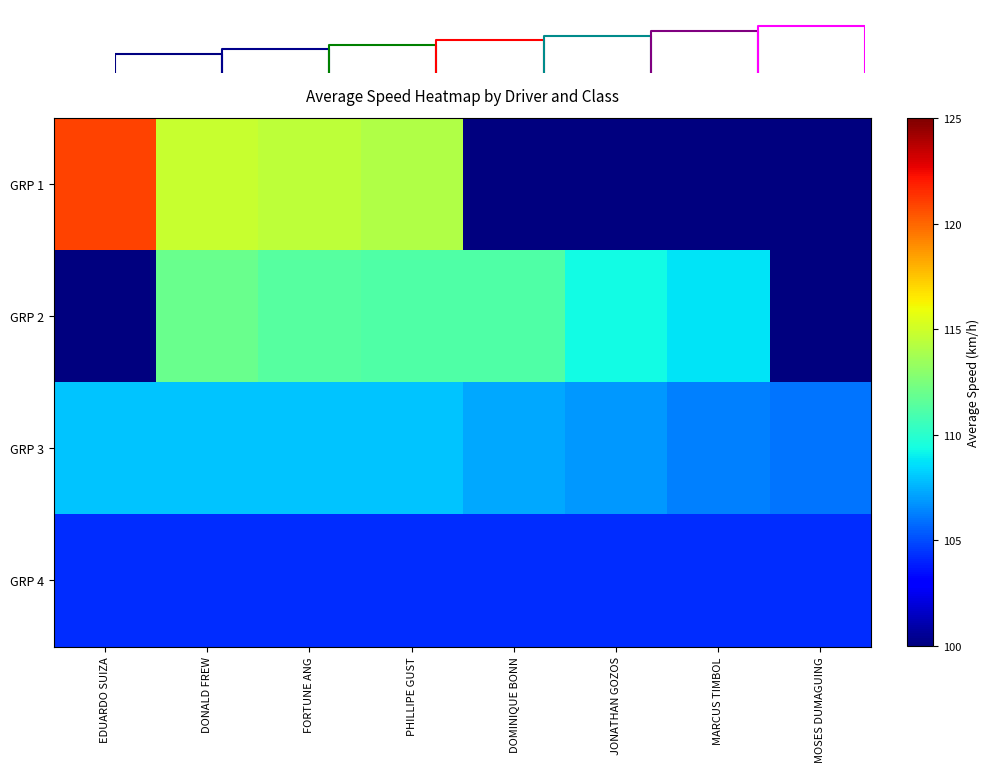

Reading left to right, extract all data points from this chart.

GRP 1: EDUARDO SUIZA=121.0	DONALD FREW=114.8	FORTUNE ANG=114.5	PHILLIPE GUST=114.1	DOMINIQUE BONN=0.0	JONATHAN GOZOS=0.0	MARCUS TIMBOL=0.0	MOSES DUMAGUING=0.0
GRP 2: EDUARDO SUIZA=0.0	DONALD FREW=112.0	FORTUNE ANG=111.4	PHILLIPE GUST=111.2	DOMINIQUE BONN=111.2	JONATHAN GOZOS=109.3	MARCUS TIMBOL=108.8	MOSES DUMAGUING=0.0
GRP 3: EDUARDO SUIZA=108.0	DONALD FREW=108.0	FORTUNE ANG=108.0	PHILLIPE GUST=108.0	DOMINIQUE BONN=107.2	JONATHAN GOZOS=106.9	MARCUS TIMBOL=106.3	MOSES DUMAGUING=106.0
GRP 4: EDUARDO SUIZA=104.3	DONALD FREW=104.3	FORTUNE ANG=104.3	PHILLIPE GUST=104.3	DOMINIQUE BONN=104.3	JONATHAN GOZOS=104.3	MARCUS TIMBOL=104.3	MOSES DUMAGUING=104.3